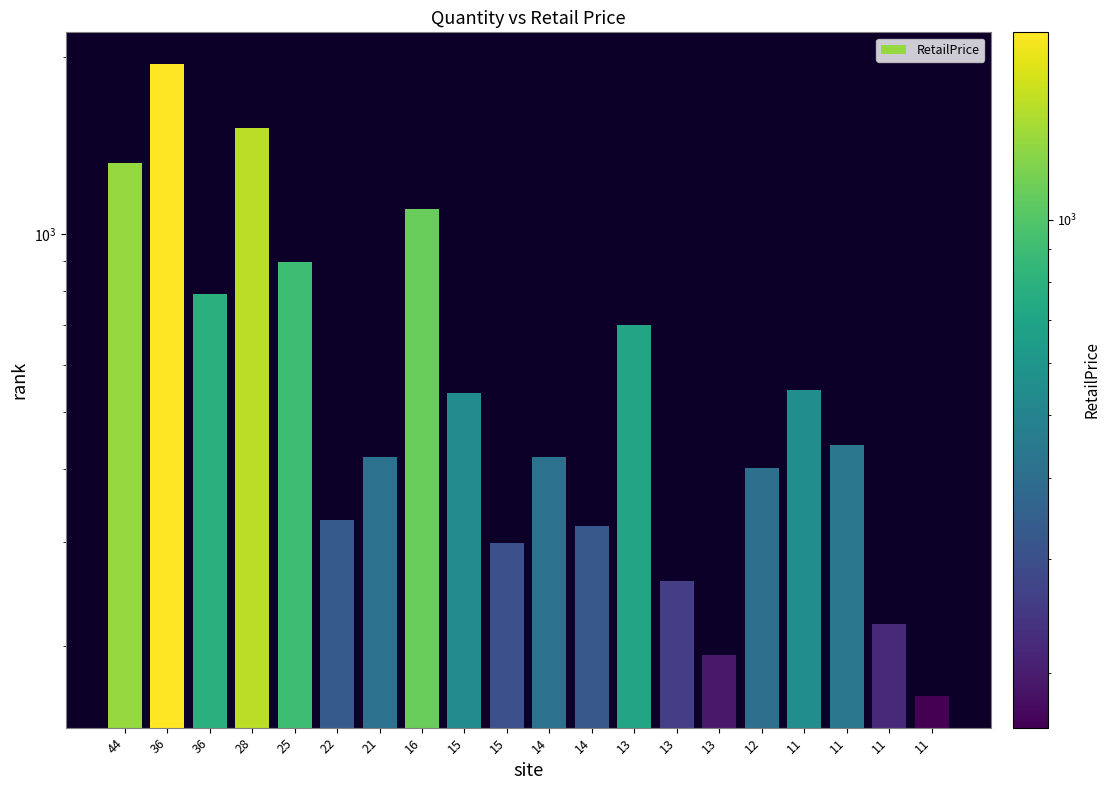

Reading left to right, list all the values displayed in this chart.

44=1318.7	36=1944.0	36=790.9	28=1512.0	25=897.0	22=327.4	21=419.4	16=1104.0	15=538.2	15=299.6	14=419.6	14=320.3	13=702.0	13=258.4	13=193.4	12=401.3	11=544.9	11=439.7	11=218.6	11=164.7